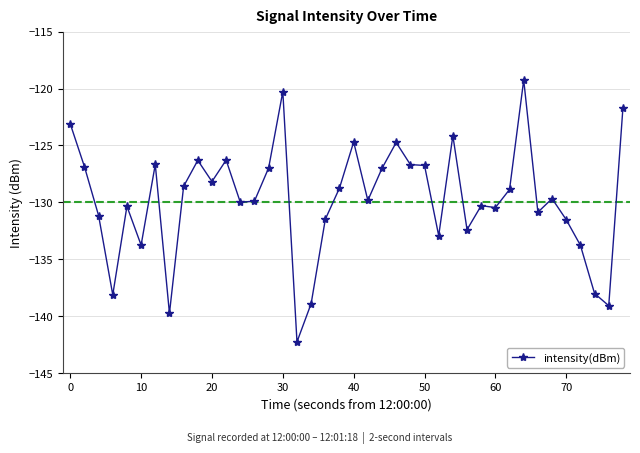

True or false: there are more than 1 points higher than both neighbors.

True